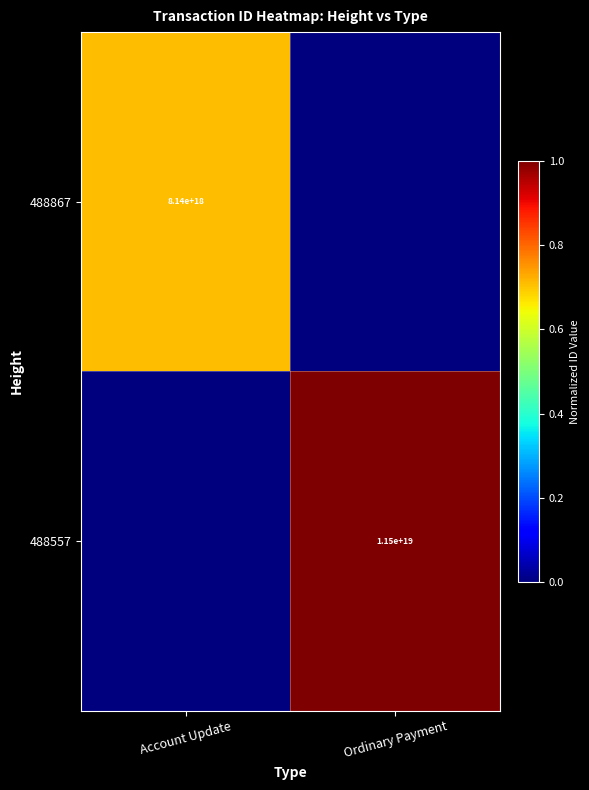

What is the total value across all series at Account Update?

0.7